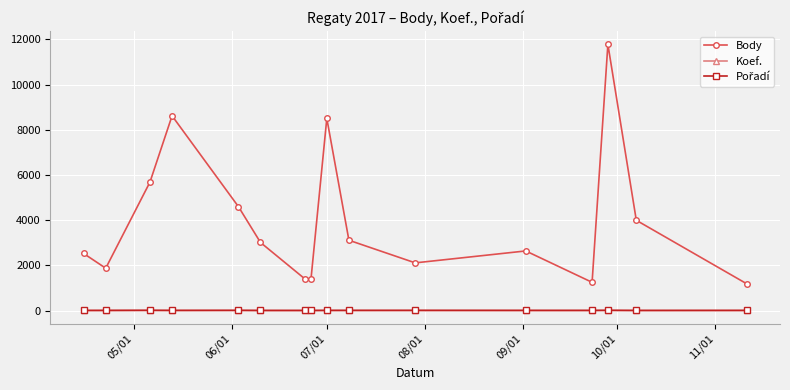

Which series has the largest total across all categories?

Body